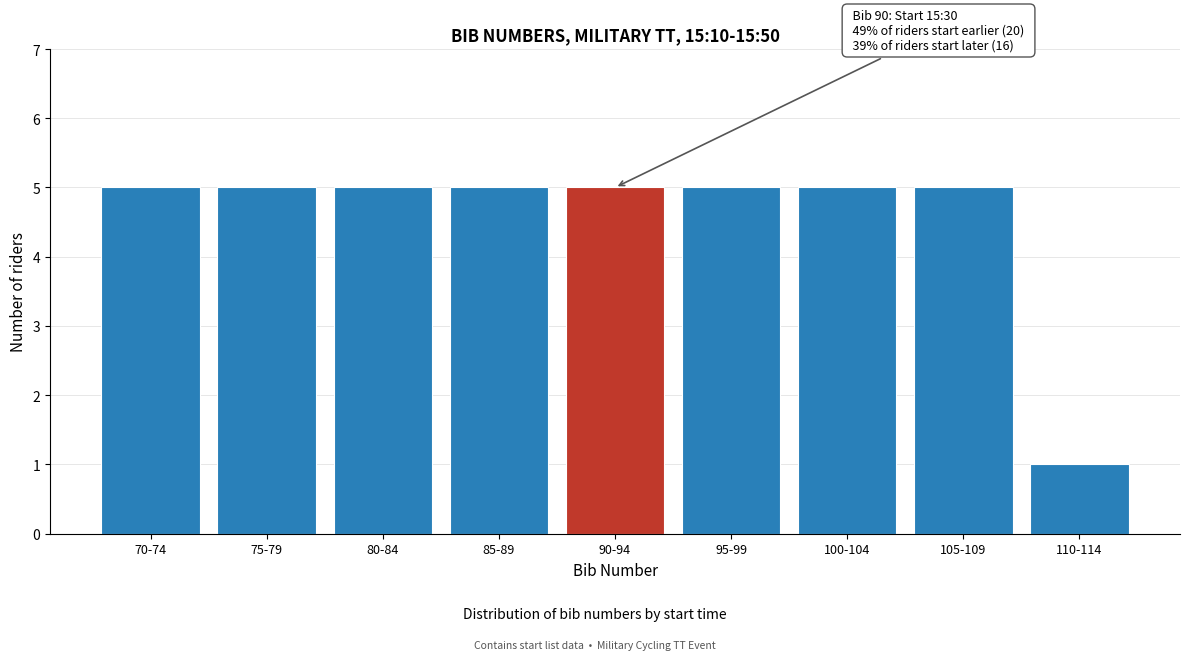

Reading right to left, what are all the values shown in this chart?

110-114=1	105-109=5	100-104=5	95-99=5	90-94=5	85-89=5	80-84=5	75-79=5	70-74=5